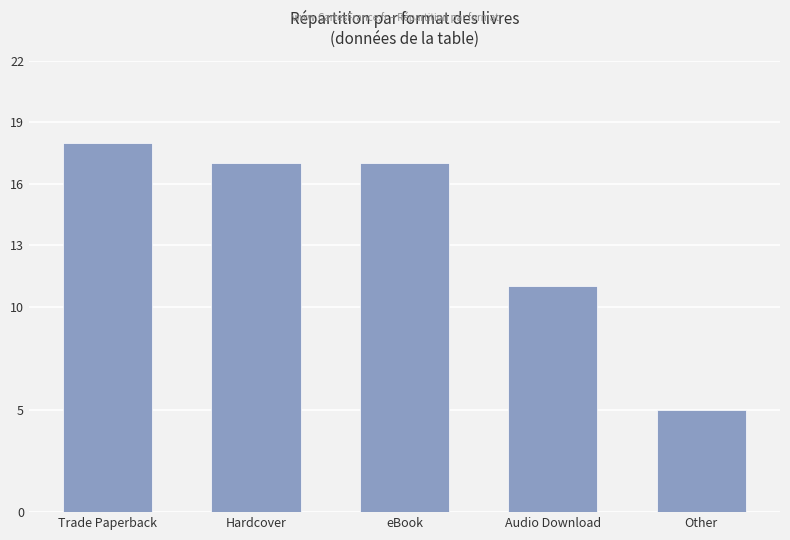

What is the difference between the maximum and second lowest values?

7